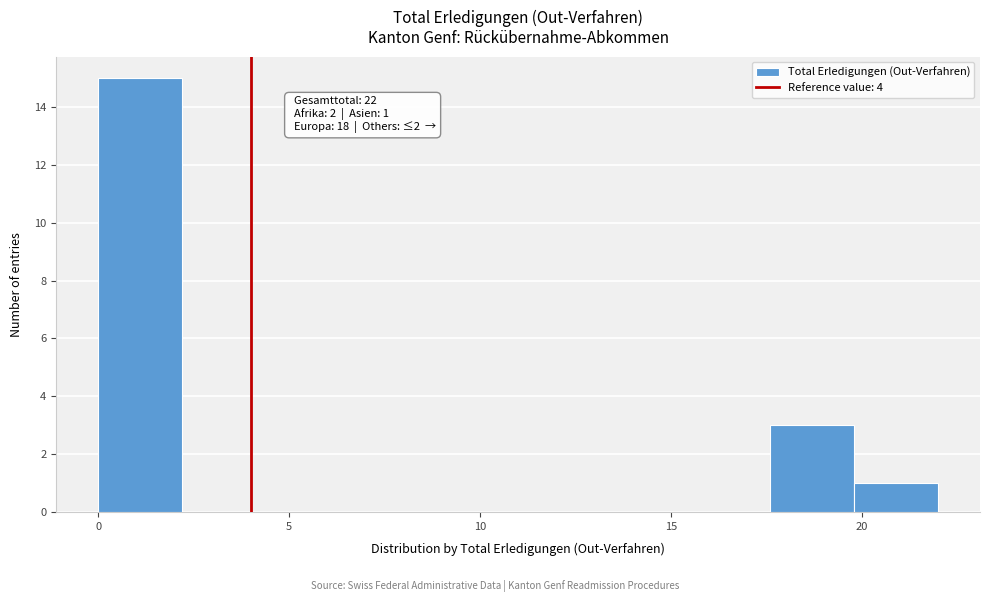

Over which range of the x-axis is the bar tallest?

0.0 to 2.2